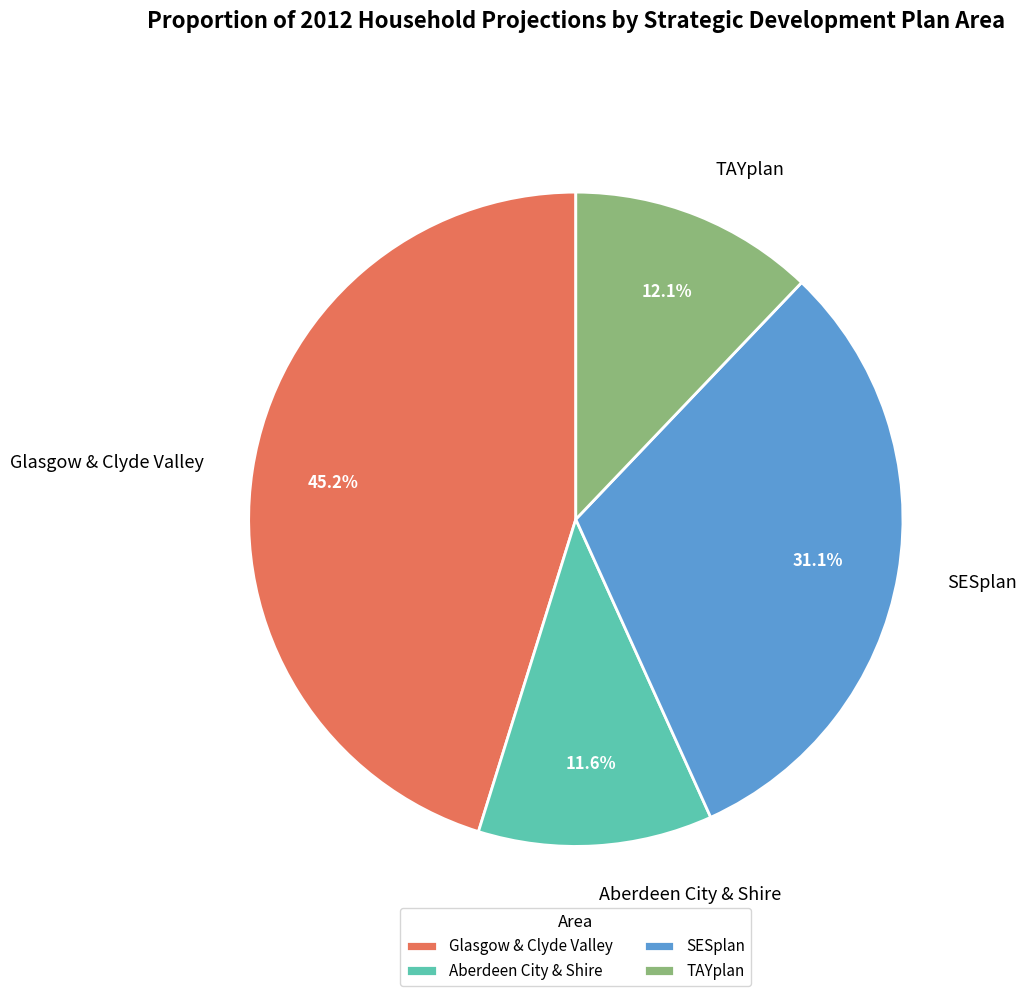

To the nearest percent, what is the average slice percentage?

25%